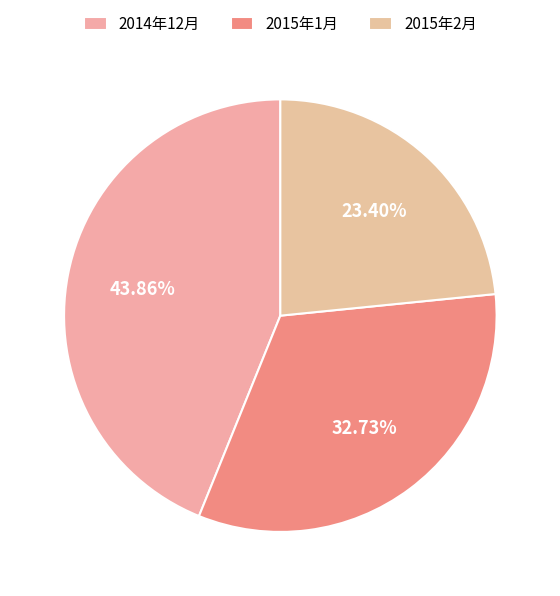

What is the smallest slice in the pie chart?

2015年2月